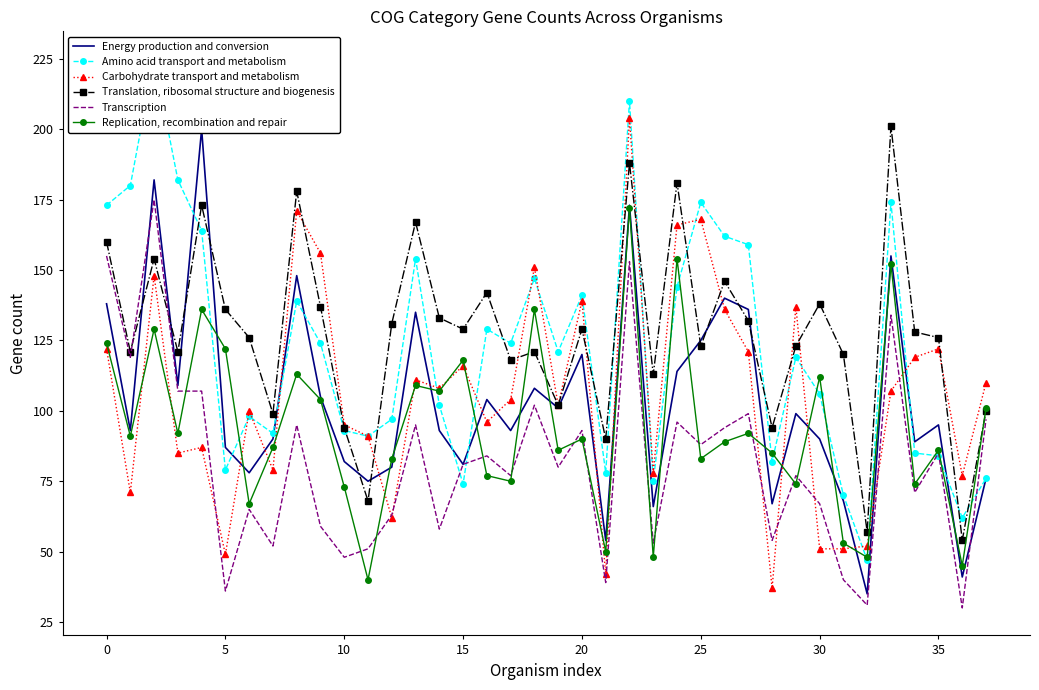

At 11, list the series in order from largest to smallest.

Amino acid transport and metabolism, Carbohydrate transport and metabolism, Energy production and conversion, Translation, ribosomal structure and biogenesis, Transcription, Replication, recombination and repair